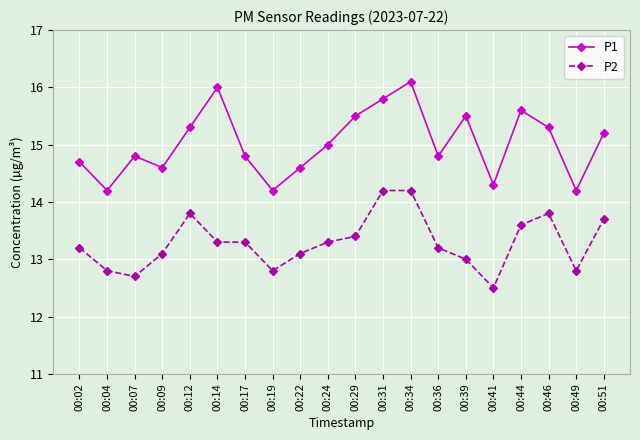

Reading right to left, extract all data points from this chart.

P1: 00:51=15.2	00:49=14.2	00:46=15.3	00:44=15.6	00:41=14.3	00:39=15.5	00:36=14.8	00:34=16.1	00:31=15.8	00:29=15.5	00:24=15.0	00:22=14.6	00:19=14.2	00:17=14.8	00:14=16.0	00:12=15.3	00:09=14.6	00:07=14.8	00:04=14.2	00:02=14.7
P2: 00:51=13.7	00:49=12.8	00:46=13.8	00:44=13.6	00:41=12.5	00:39=13.0	00:36=13.2	00:34=14.2	00:31=14.2	00:29=13.4	00:24=13.3	00:22=13.1	00:19=12.8	00:17=13.3	00:14=13.3	00:12=13.8	00:09=13.1	00:07=12.7	00:04=12.8	00:02=13.2